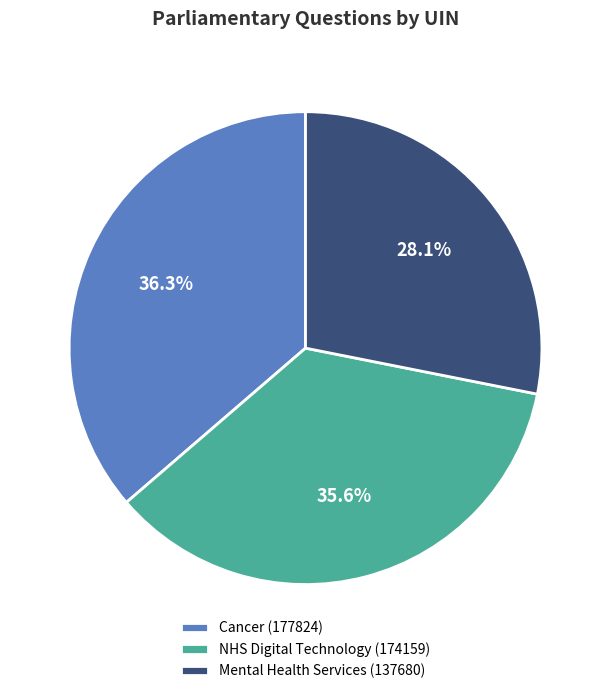

To the nearest percent, what percentage of the pie is NHS Digital Technology (174159)?

36%